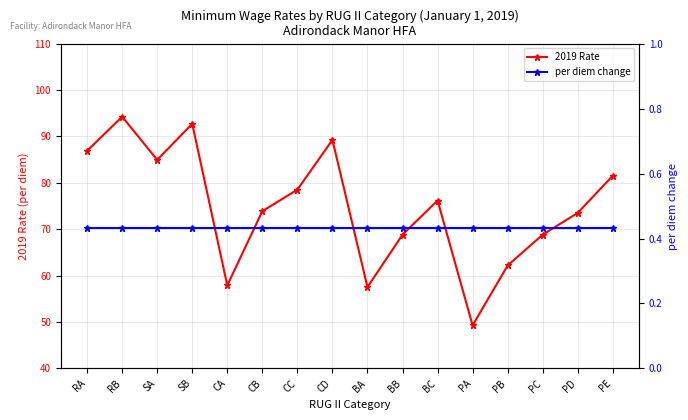

At which label does 2019 Rate first exceed 76?

RA